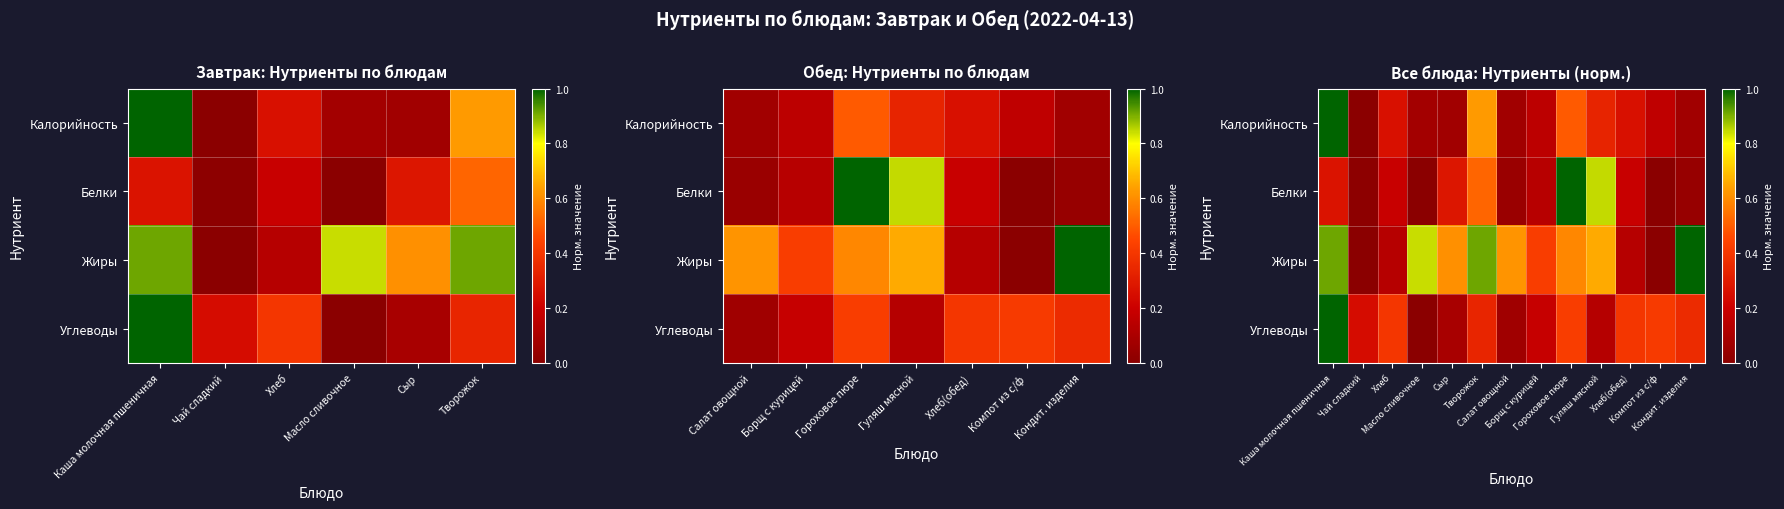

What is the highest value of the Белки series?

1.0